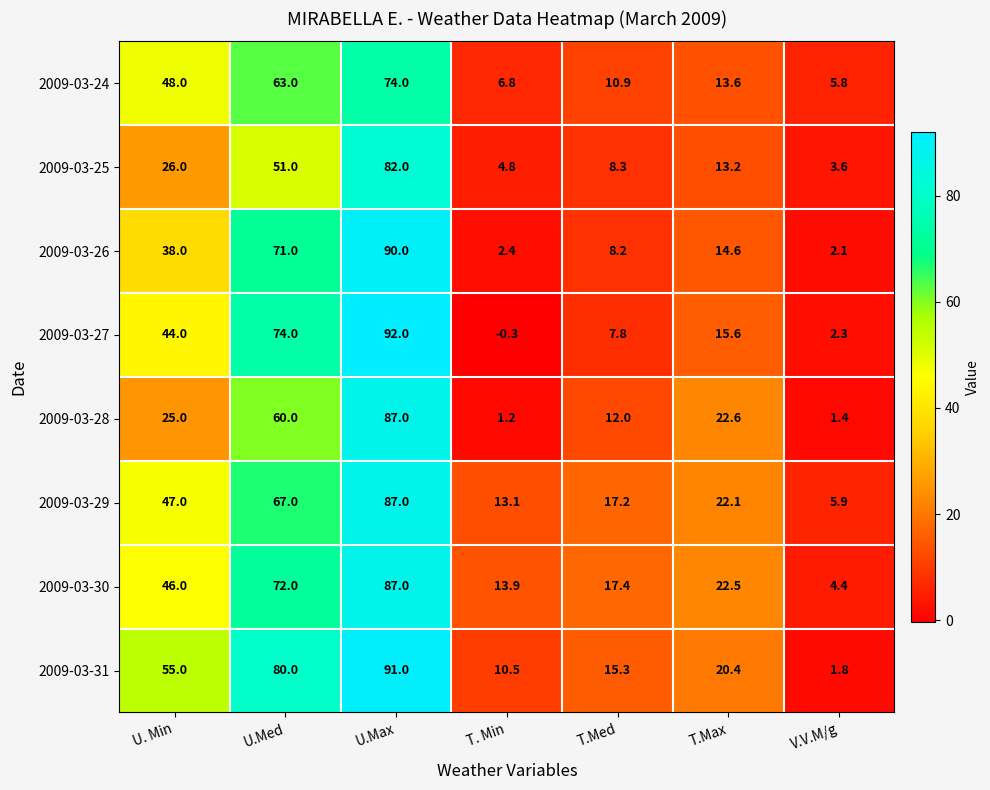

The value of 2009-03-26 at T.Max is 3.9. True or false?

False